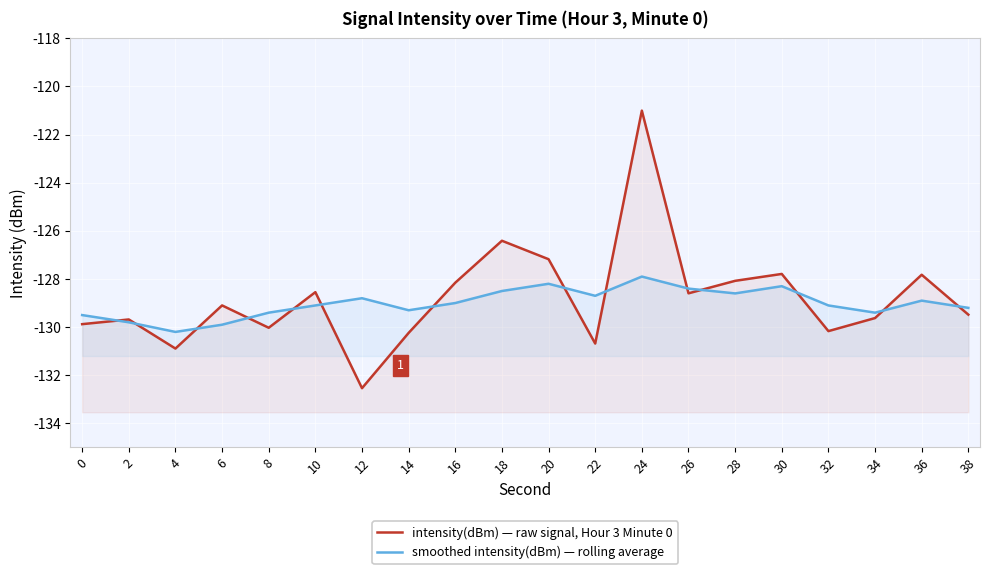

What is the difference between the intensity(dBm) — raw signal, Hour 3 Minute 0 values at 10 and 4?

2.3